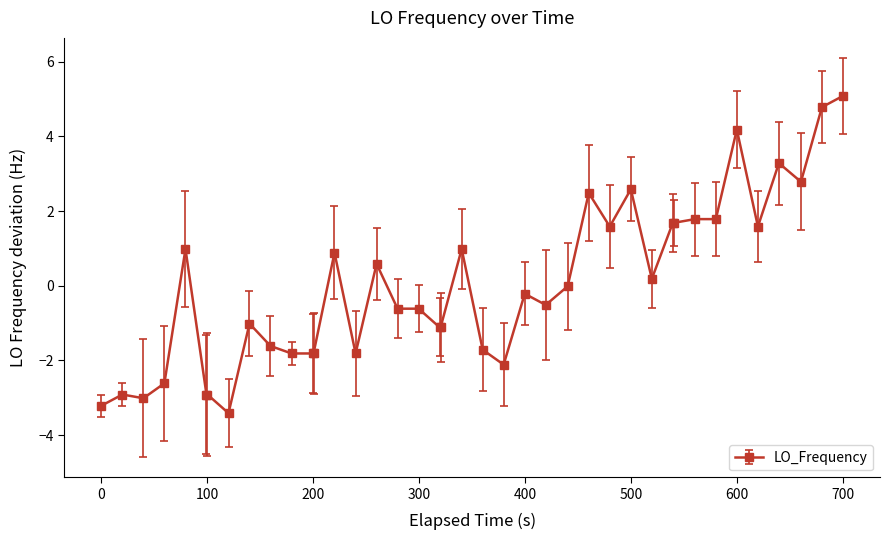

True or false: the data has more than 0 interior local peaks.

True